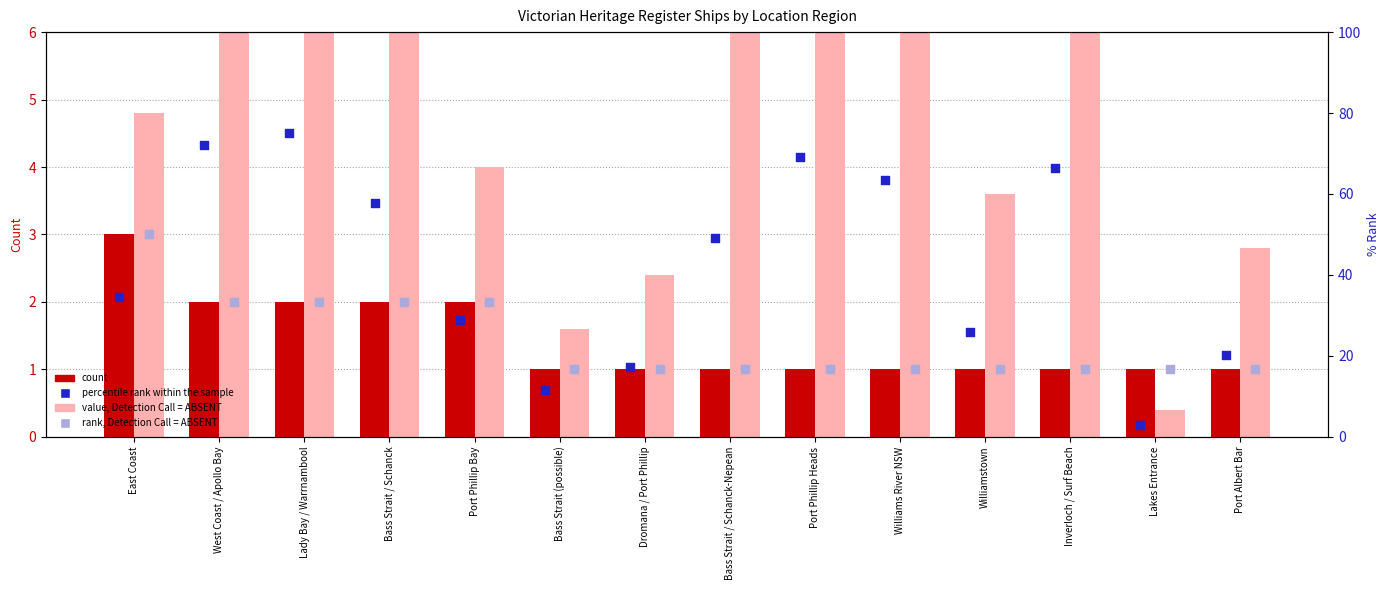

What is the total value across all series at Port Phillip Bay?

68.2